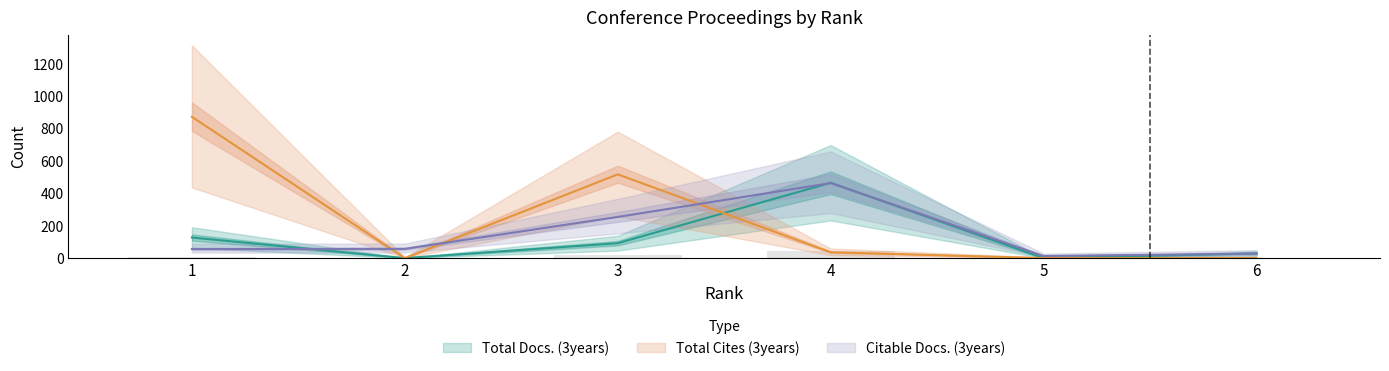

How many bars are there in each group?

3